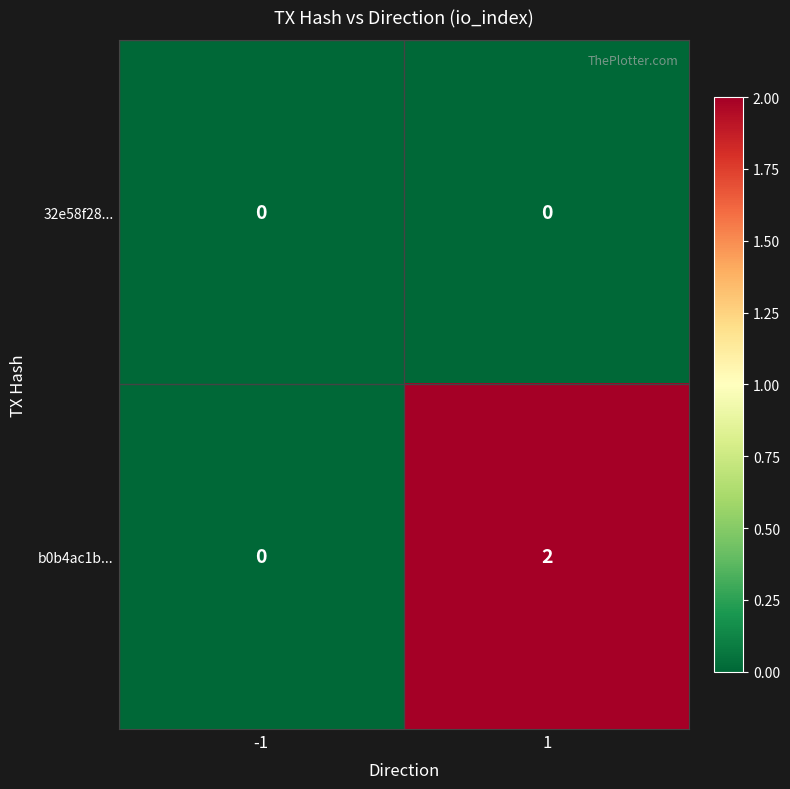

Count the number of data series in this chart.

2